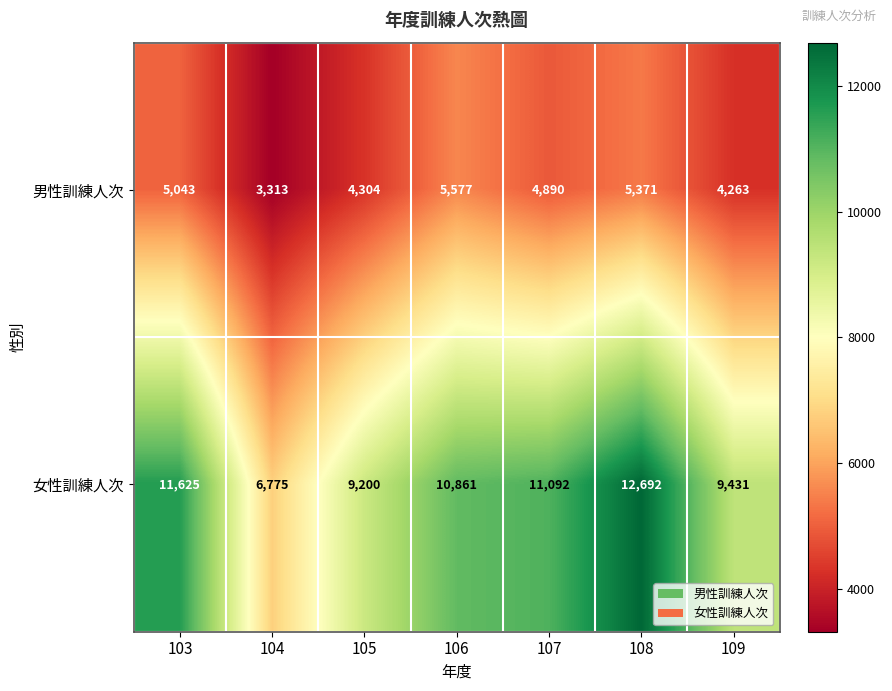

What is the maximum value shown in the chart?

12692